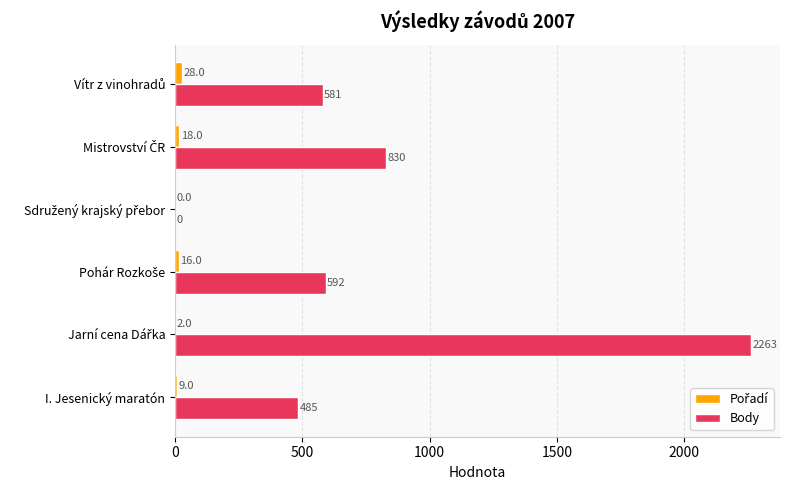

What is the total value across all series at I. Jesenický maratón?

494